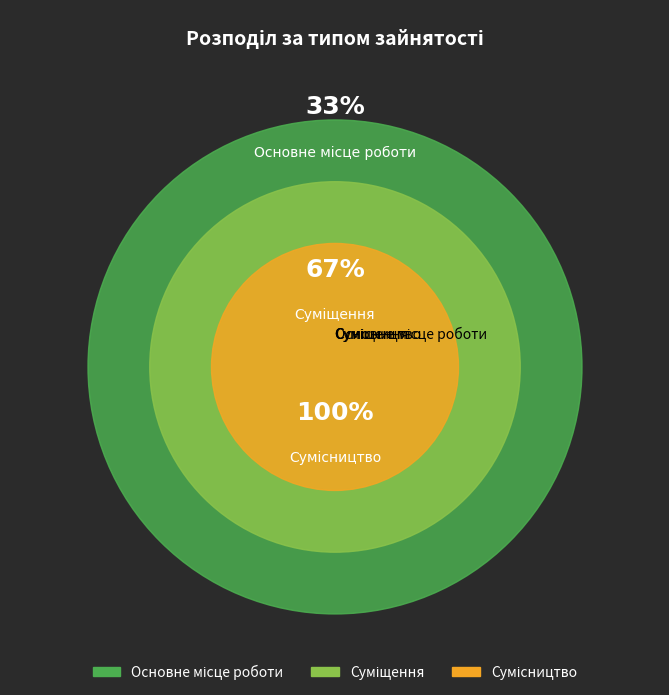

The Основне місце роботи slice represents 2% of the pie. True or false?

False